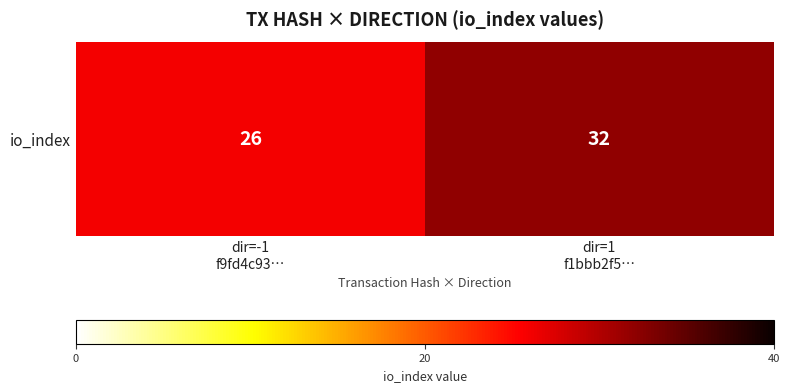

Approximately how many times larger is the value at dir=1
f1bbb2f5… compared to dir=-1
f9fd4c93…?

1.2